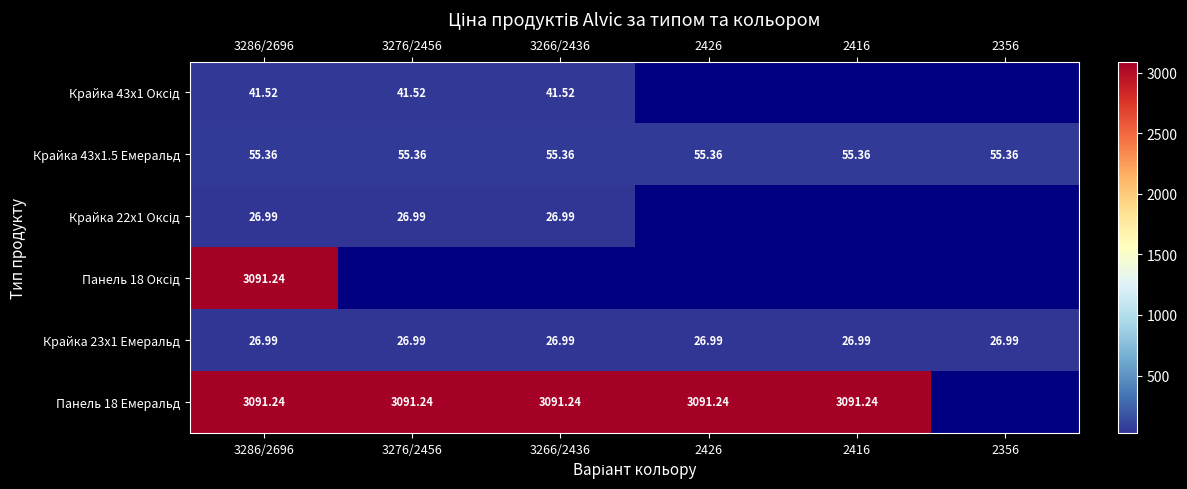

True or false: Крайка 43x1.5 Емеральд has a value of 22.6 at 2426.

False